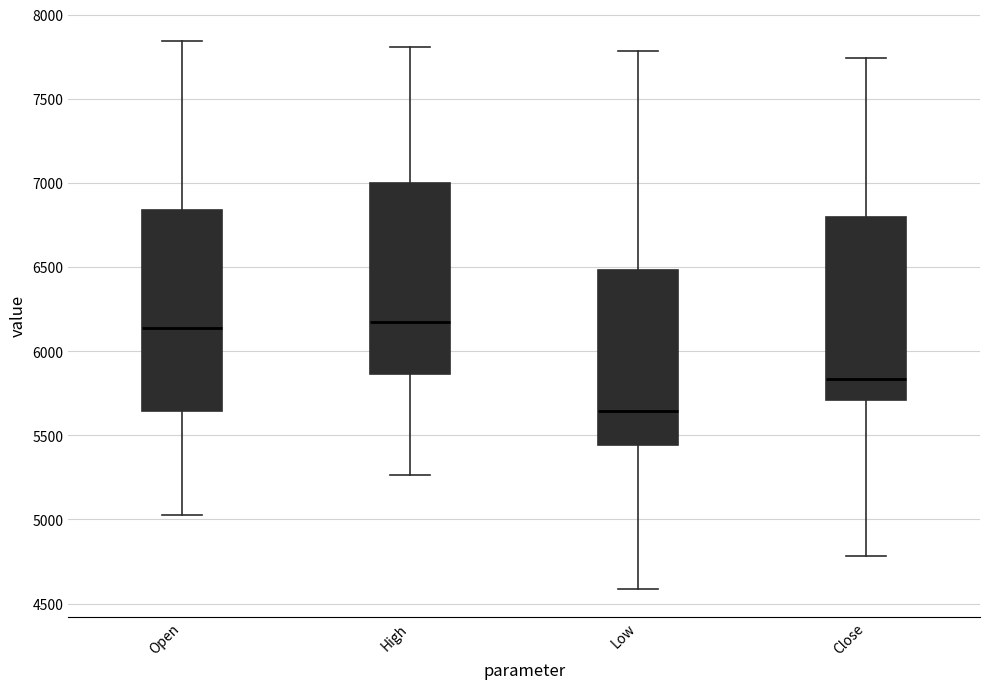

Reading left to right, transcribe this box plot: for each box, give where its median line is, the range the box spans, and where its two whiskers end, as read against the y-axis. The values are not printed on the chart, so give them approximately, as read against the axis.

Open: median 6150, box 5650 to 6850, whiskers 5050 to 7850
High: median 6200, box 5850 to 7000, whiskers 5250 to 7800
Low: median 5650, box 5450 to 6500, whiskers 4600 to 7800
Close: median 5850, box 5700 to 6800, whiskers 4800 to 7750